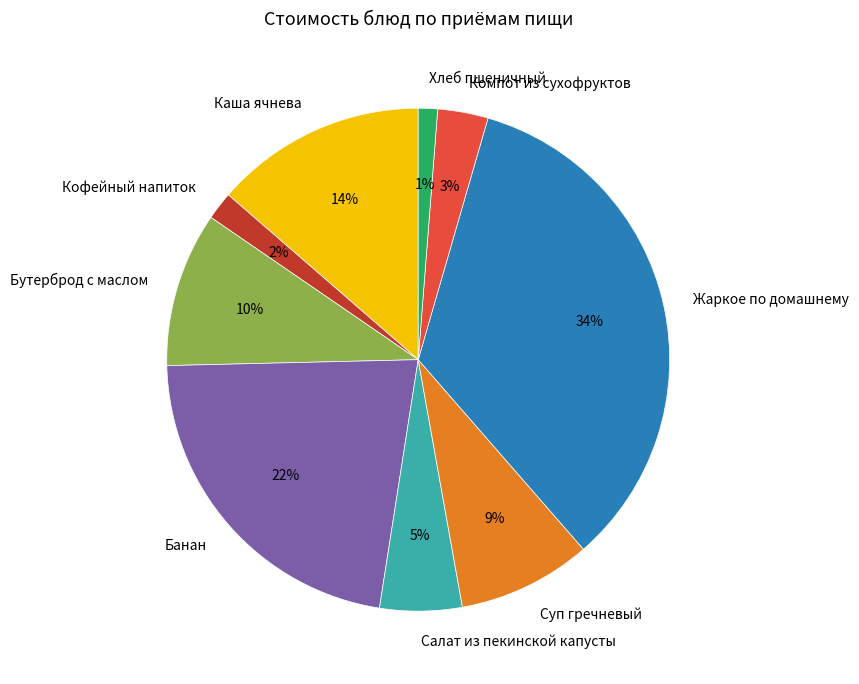

To the nearest percent, what portion does Каша ячнева represent?

14%